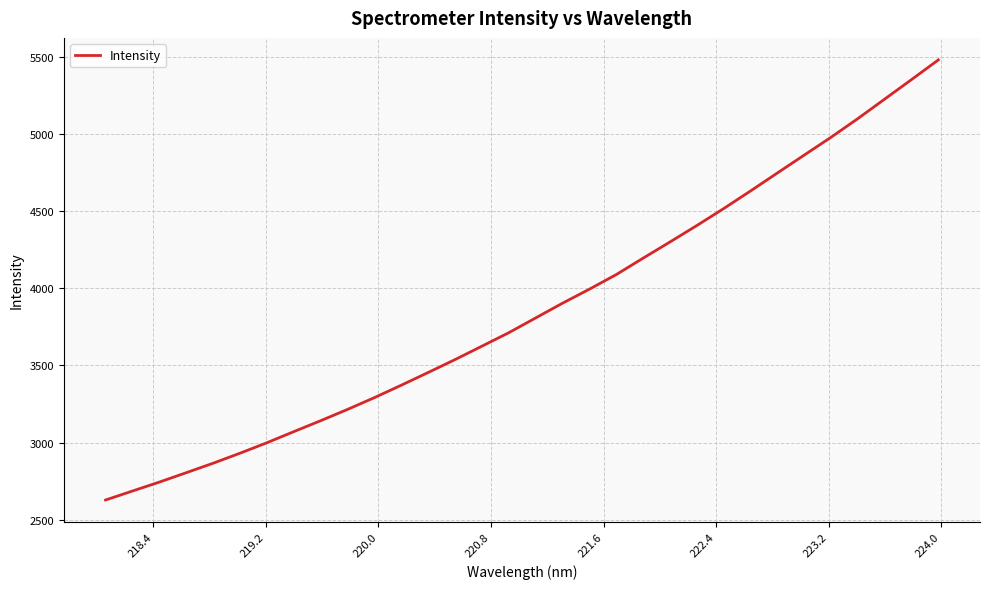

What is the difference between the second highest and minimum values?

2723.6